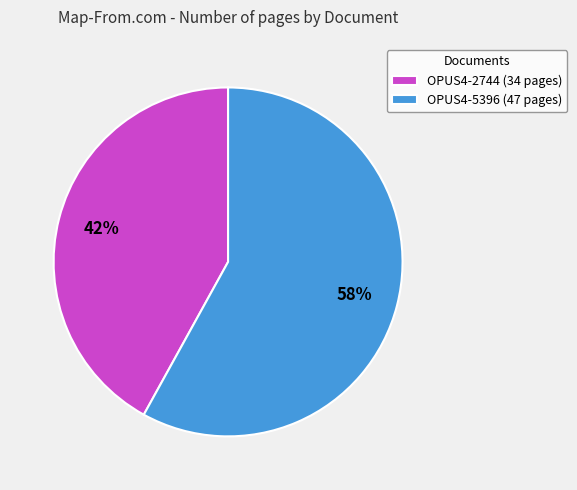

Rank the categories by value from lowest to highest.

OPUS4-2744, OPUS4-5396